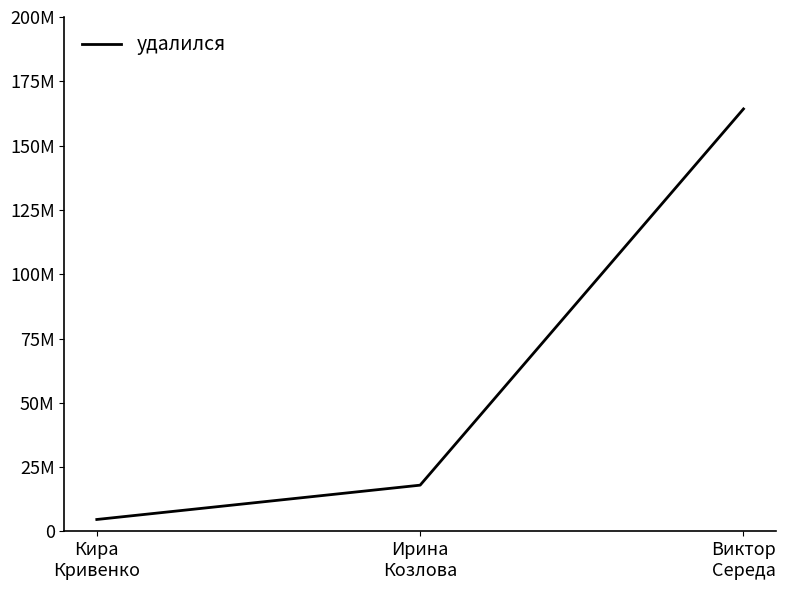

List the labels in order of value, largest first.

Виктор
Середа, Ирина
Козлова, Кира
Кривенко